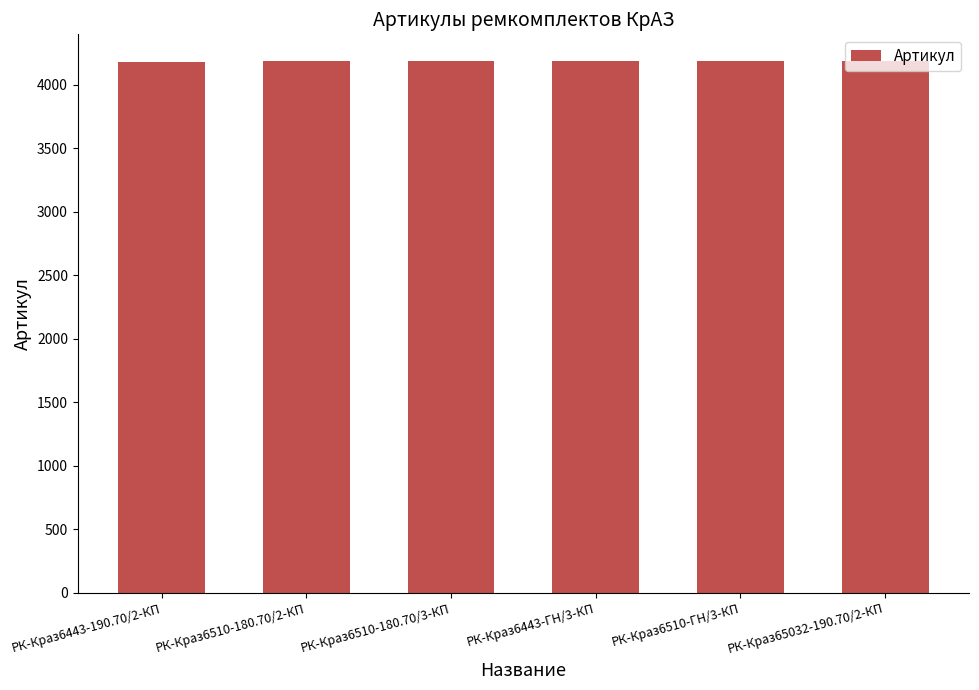

Count the values in the range 4183 to 4186.

4